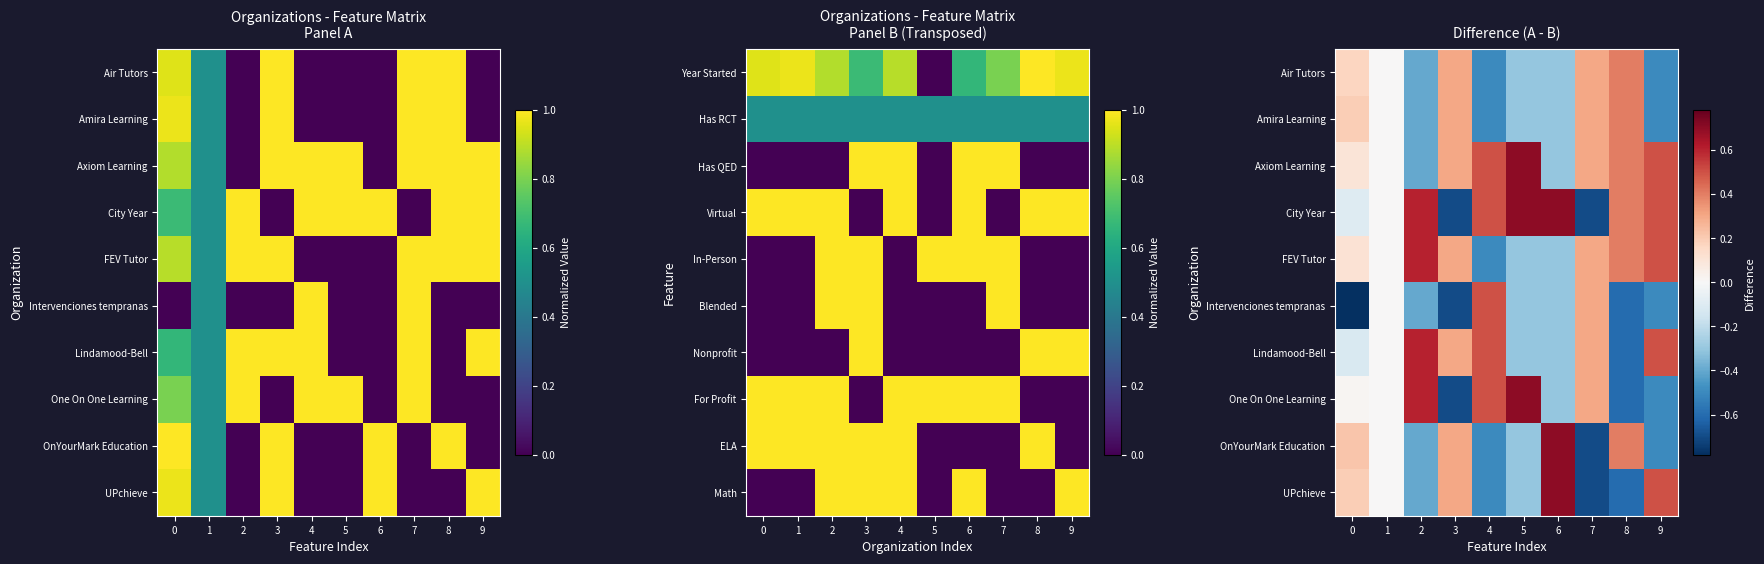

Which series has the largest total across all categories?

Axiom Learning